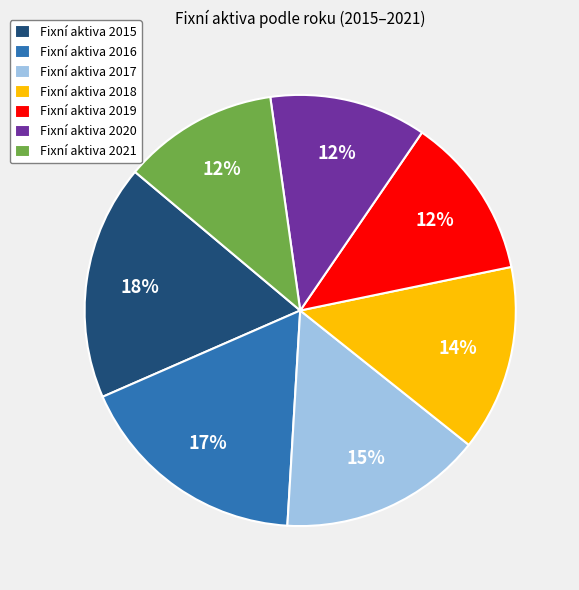

Count the number of slices in the pie.

7